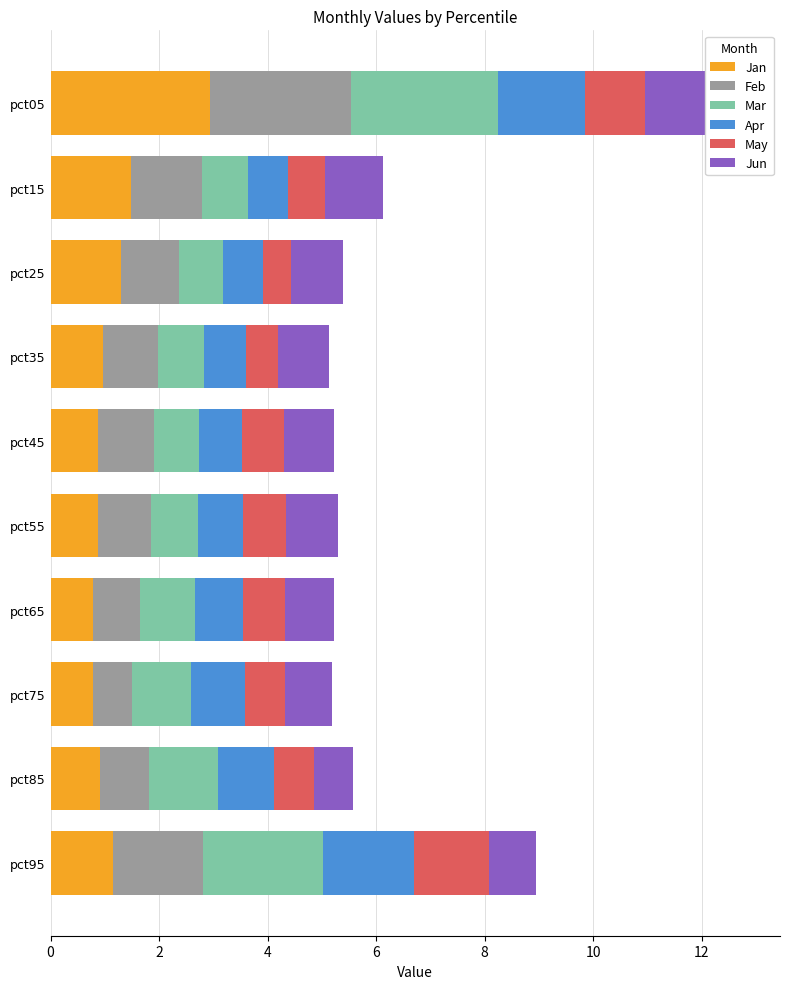

Which series has the largest range (max minus min)?

Jan